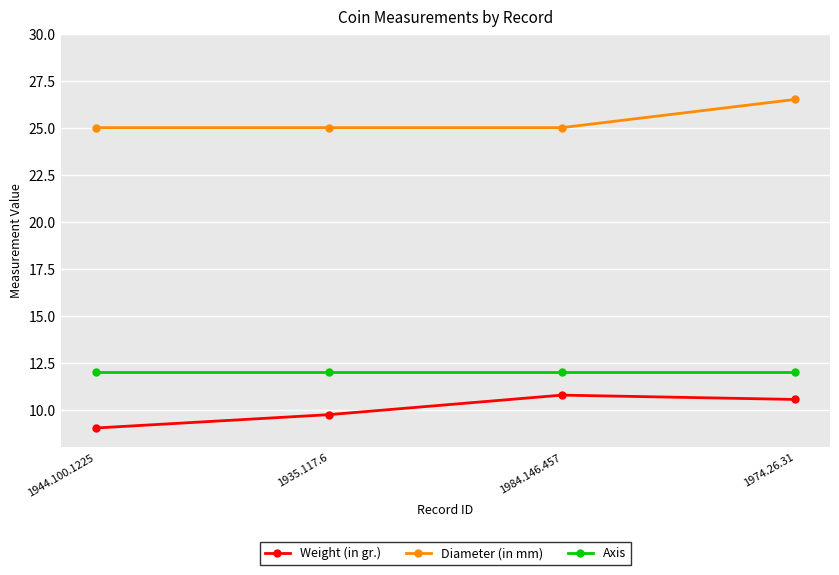

True or false: Diameter (in mm) and Axis intersect in this chart.

False